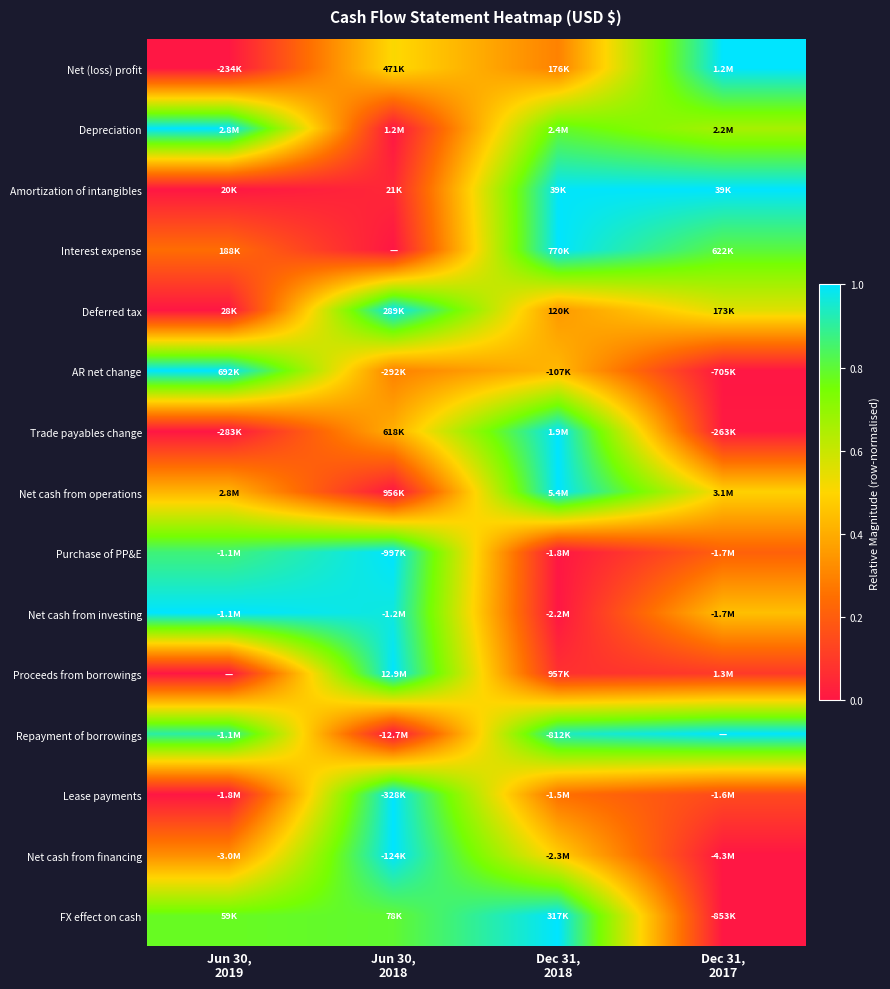

At how many categories does at least one series exceed 0?

4